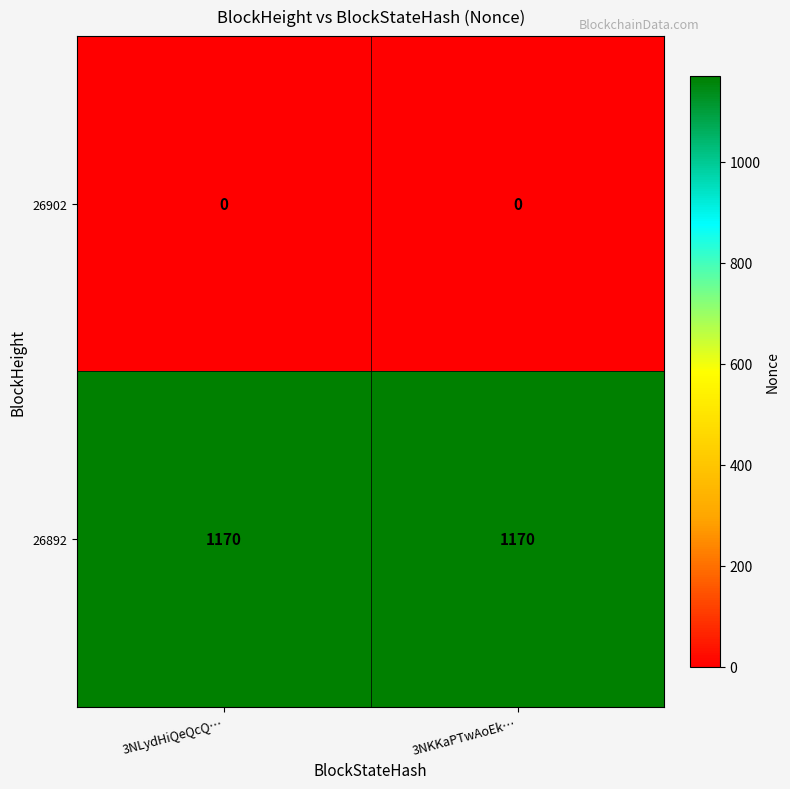

Rank the series by their maximum value, from lowest to highest.

26902, 26892